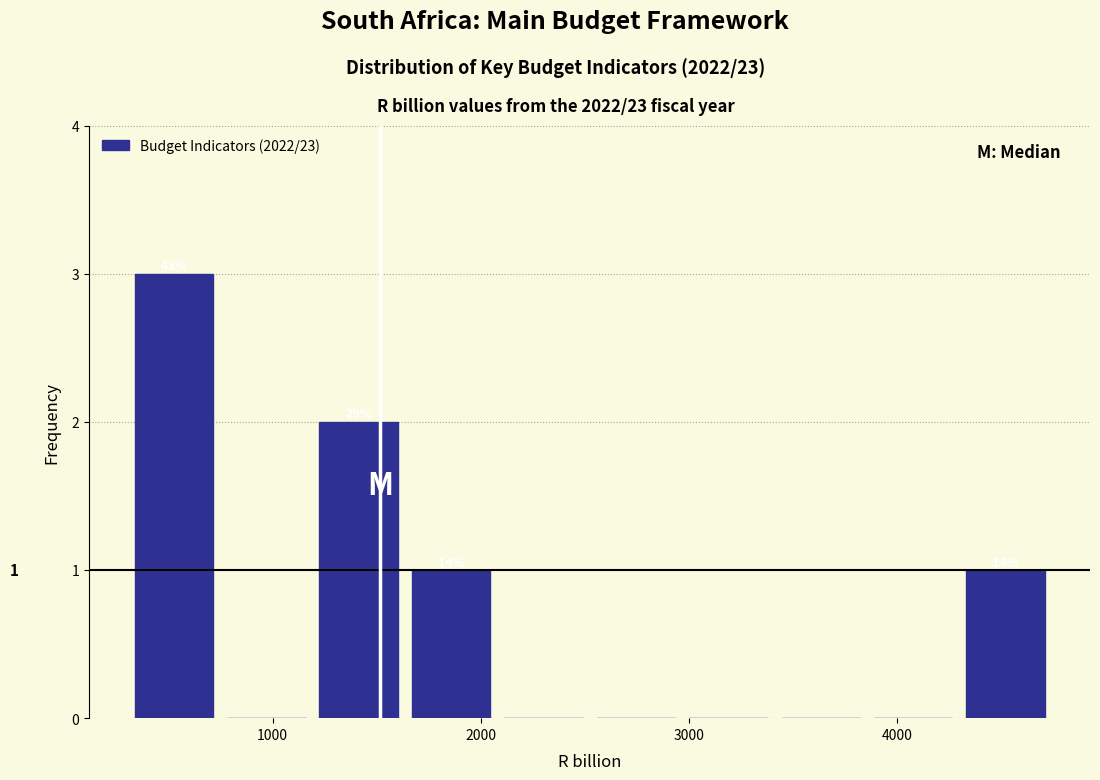

Which range on the x-axis has the tallest bar?

300 to 700